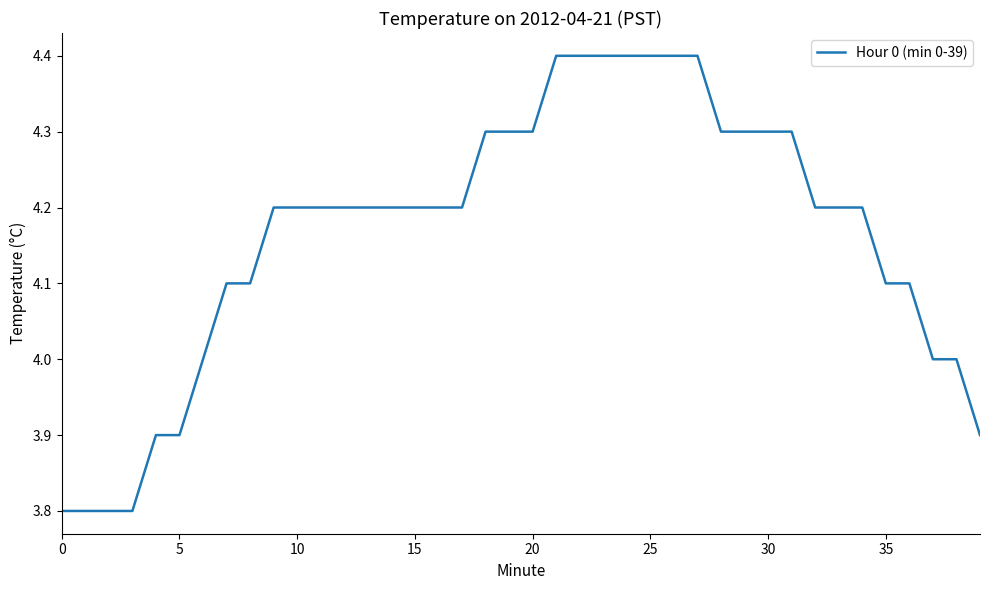

Does the chart display data point markers on the line(s)?

No